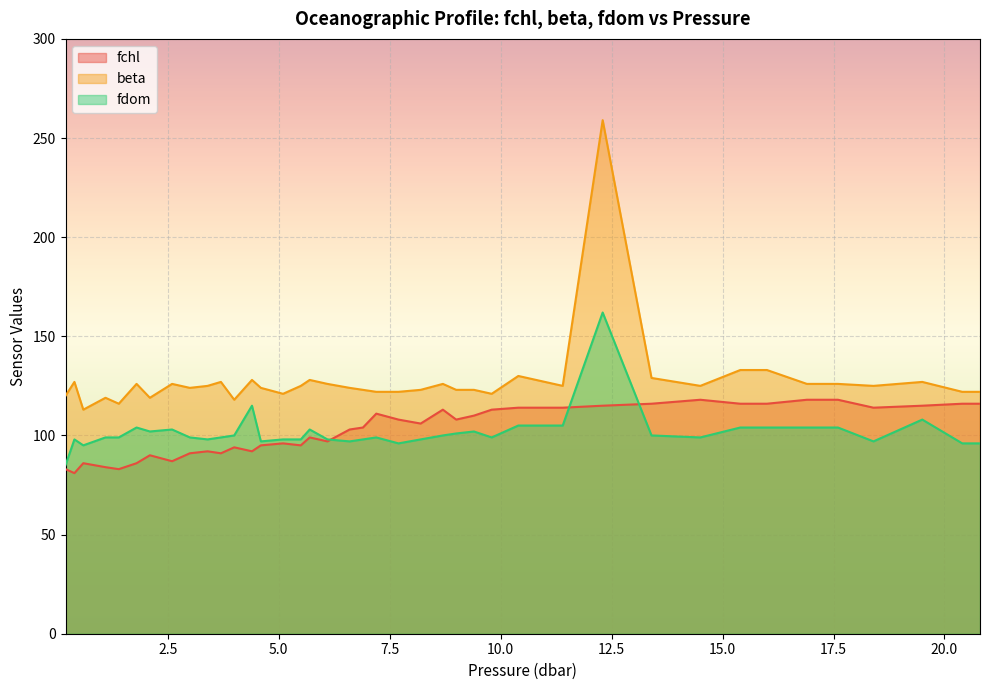

What is the label of the 30th point from the left?

12.3